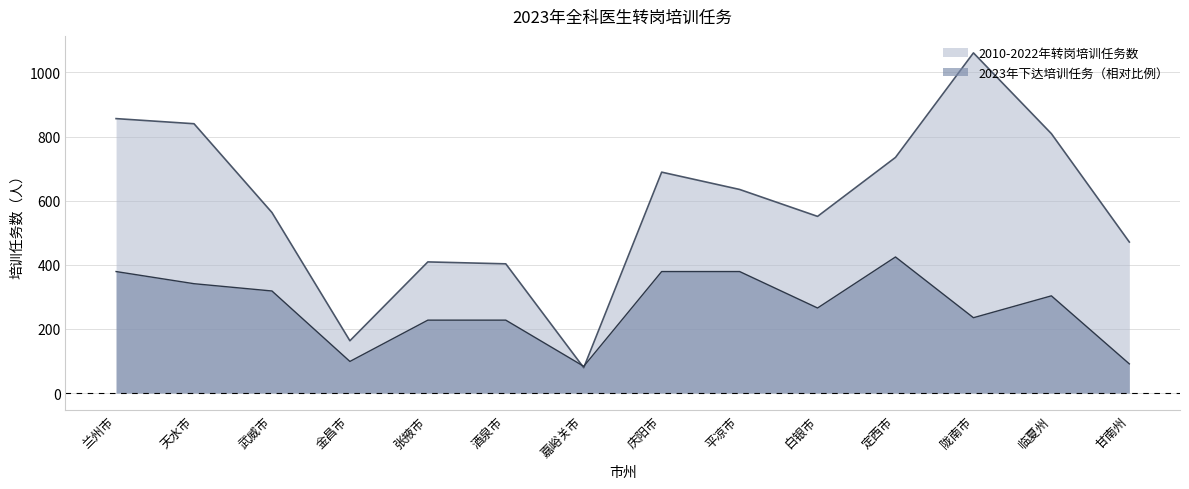

Which series has the largest range (max minus min)?

2010-2022年转岗培训任务数